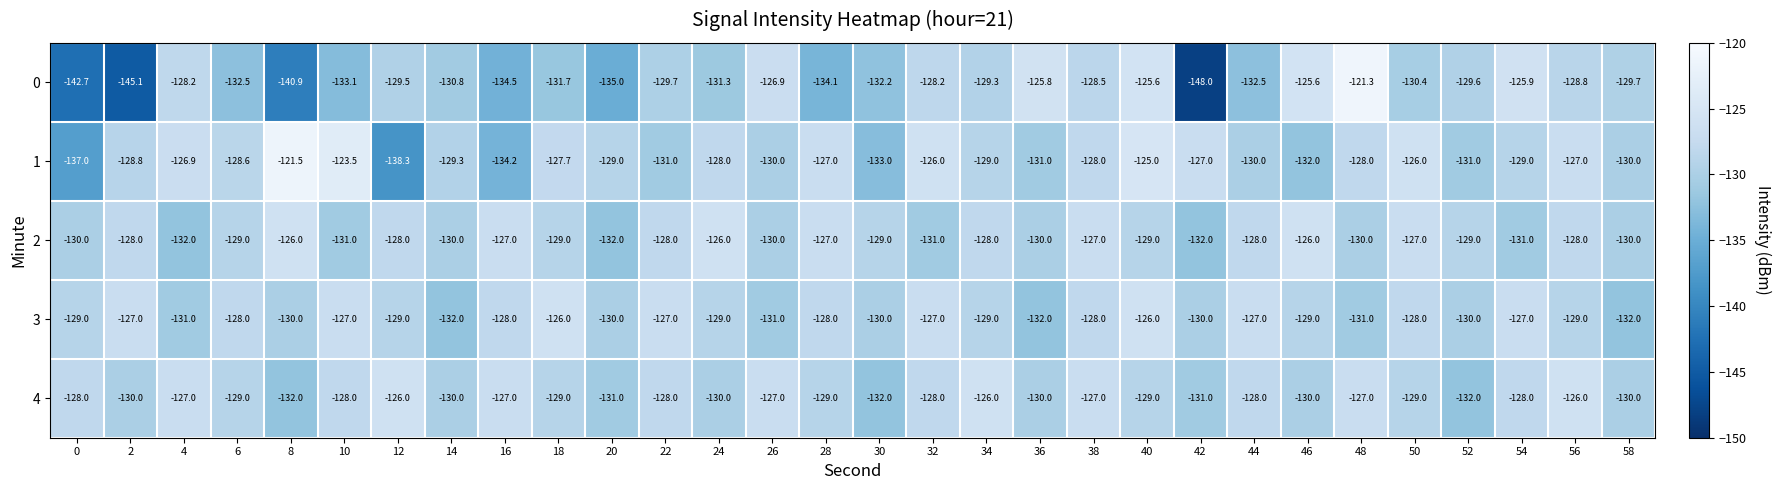

What is the greatest value displayed?

-121.3